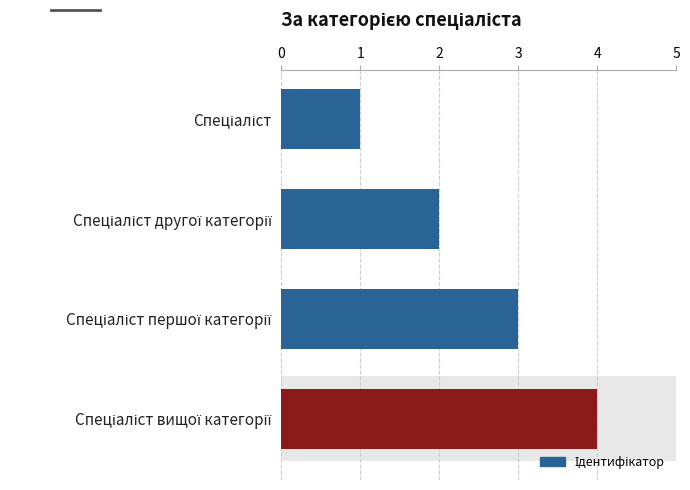

What is the smallest value displayed?

1